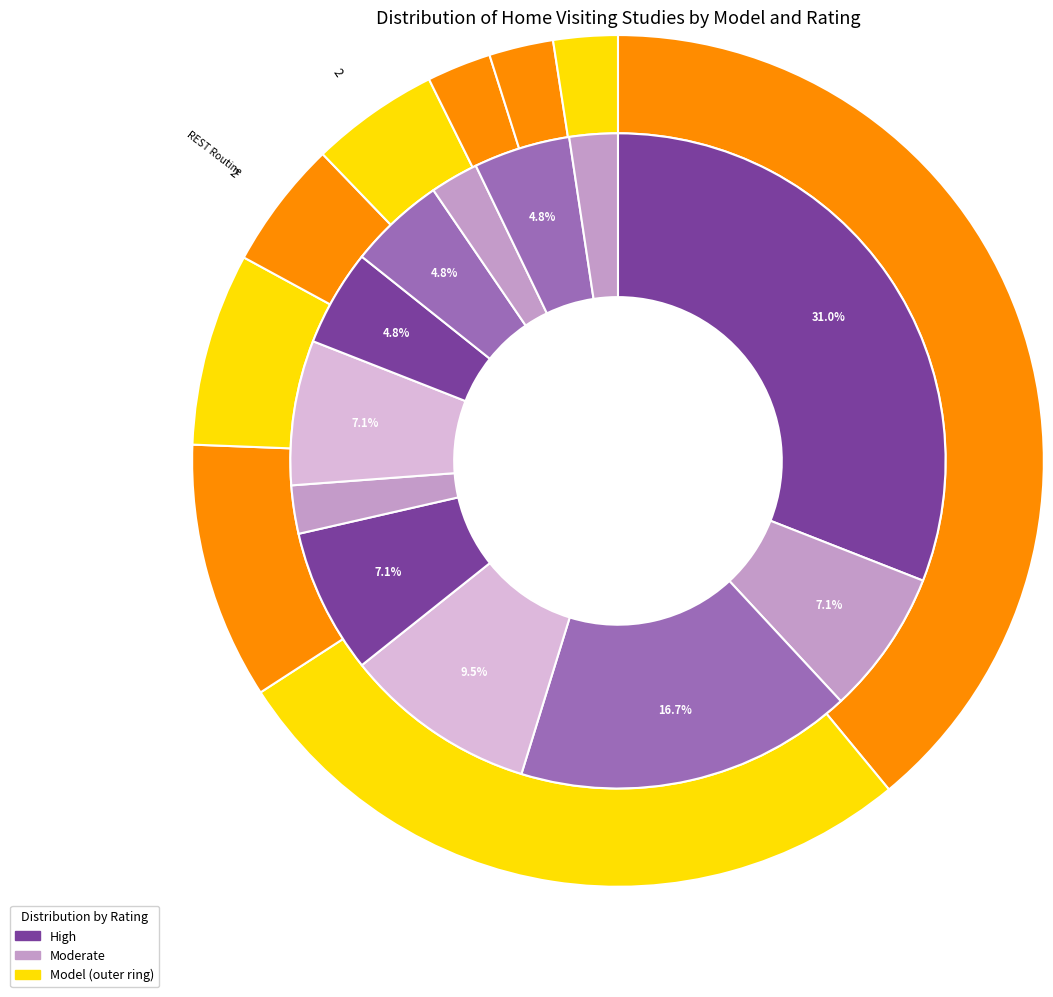

To the nearest percent, what is the difference between the Parents as Teachers (PAT) and Resources, Education, and Care in the Home slice percentages?

7%